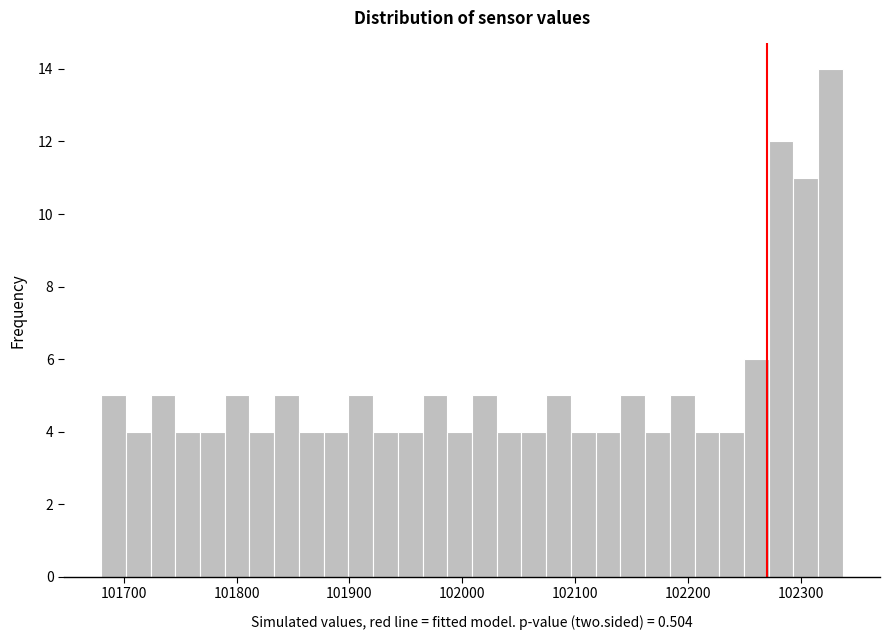

Read against the x-axis, roughly where is the centre of the tallest bar?

102330